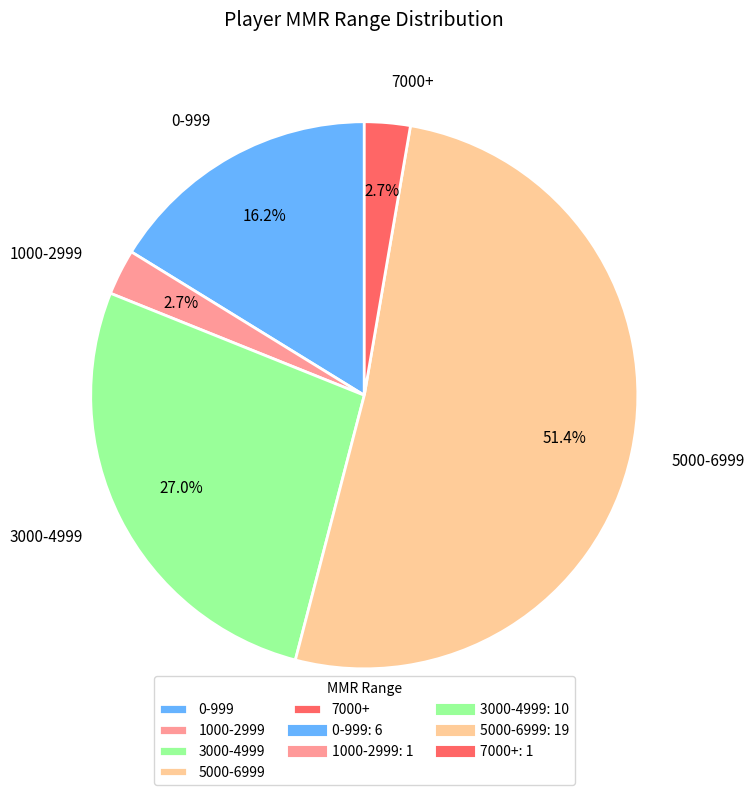

What percentage do 1000-2999 and 7000+ together represent?

5.4%